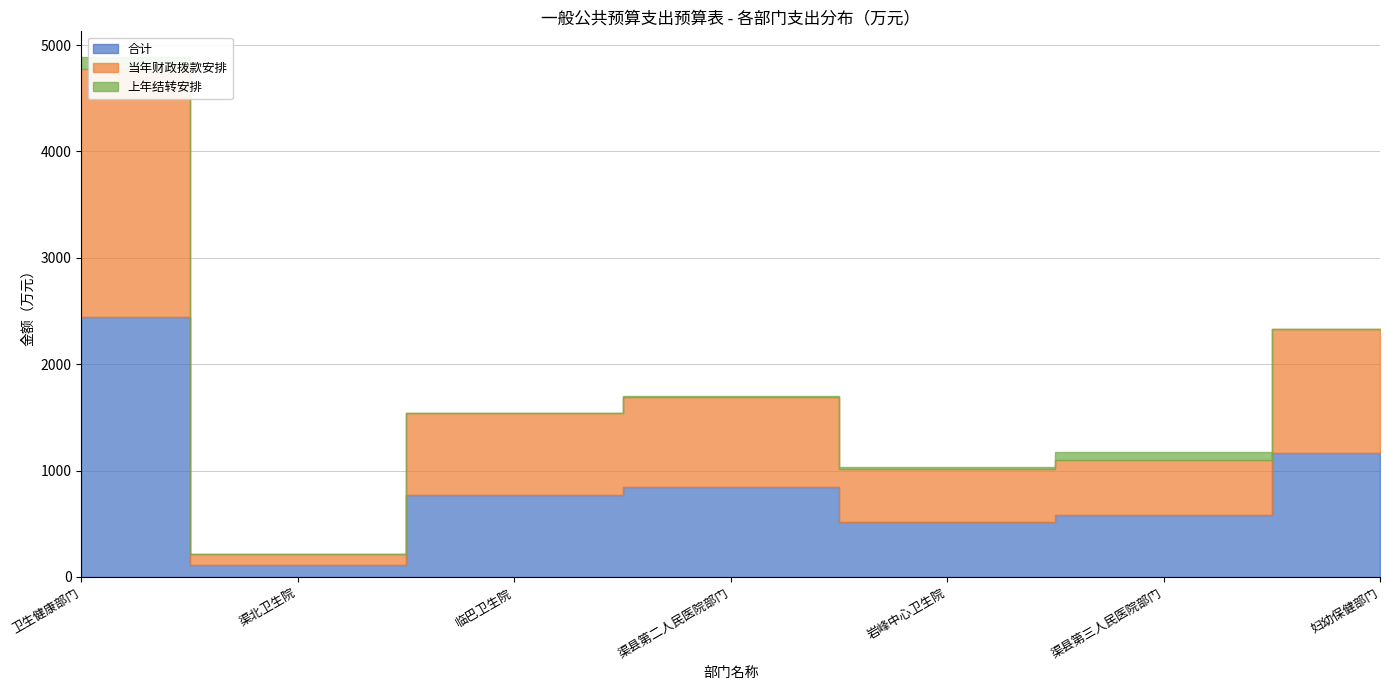

In 合计, how many points are lower than both neighbors (excluding endpoints)?

2